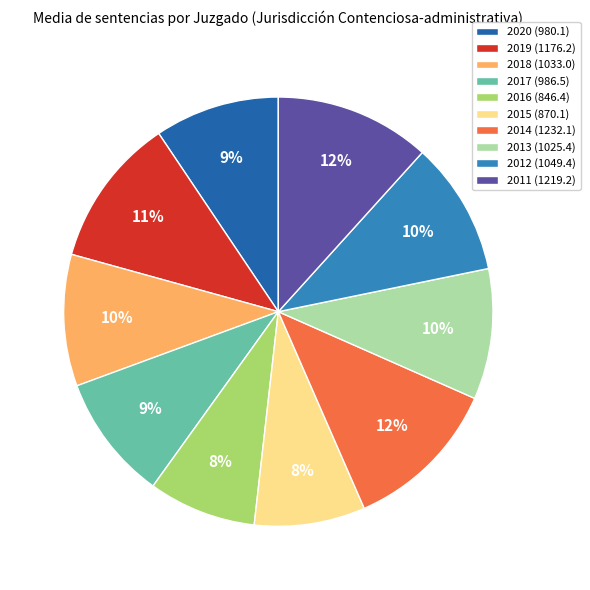

Is the sum of 2018 (1033.0) and 2012 (1049.4) greater than half?

No